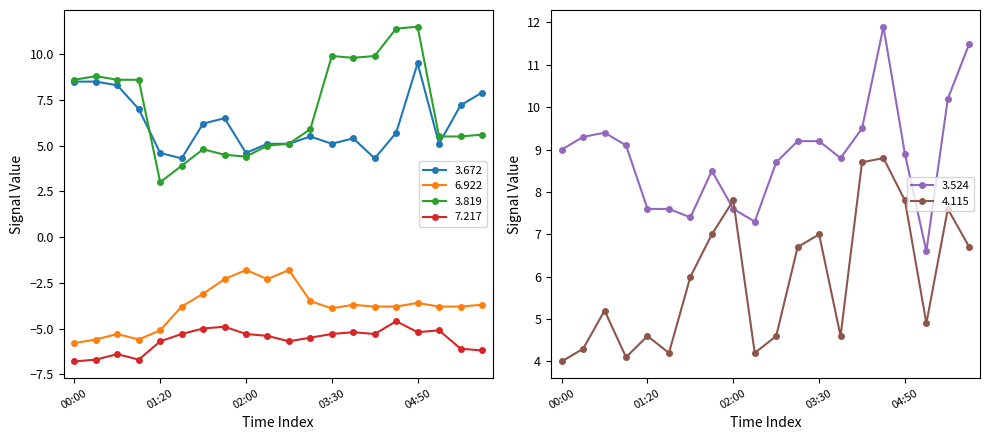

The value of   3.672 at 2012/03/05 03:40 is 5.4. True or false?

True